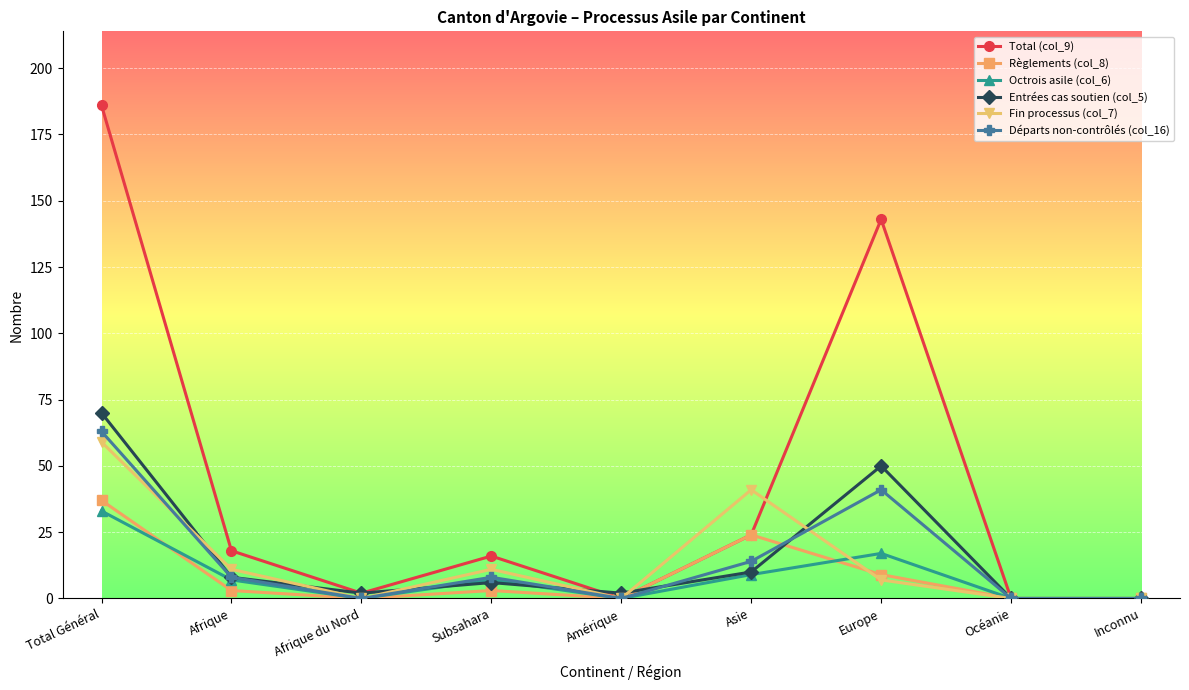

At which label does Fin processus (col_7) reach its peak?

Total Général